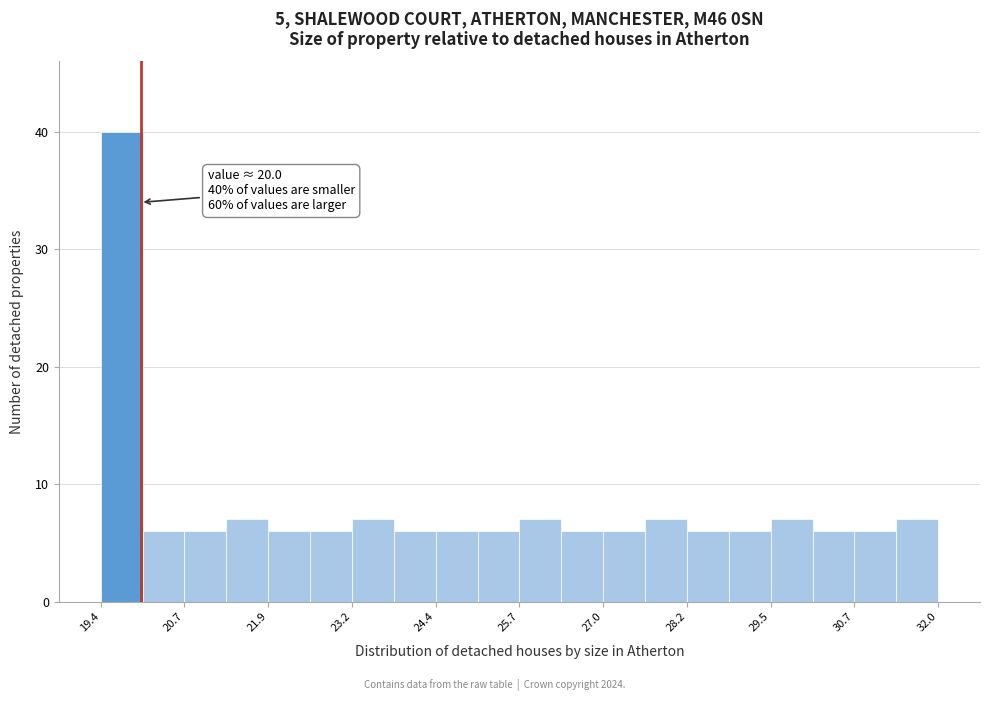

Around what value on the x-axis is the tallest bar? Give the approximate position of its centre, as read against the axis.

19.8